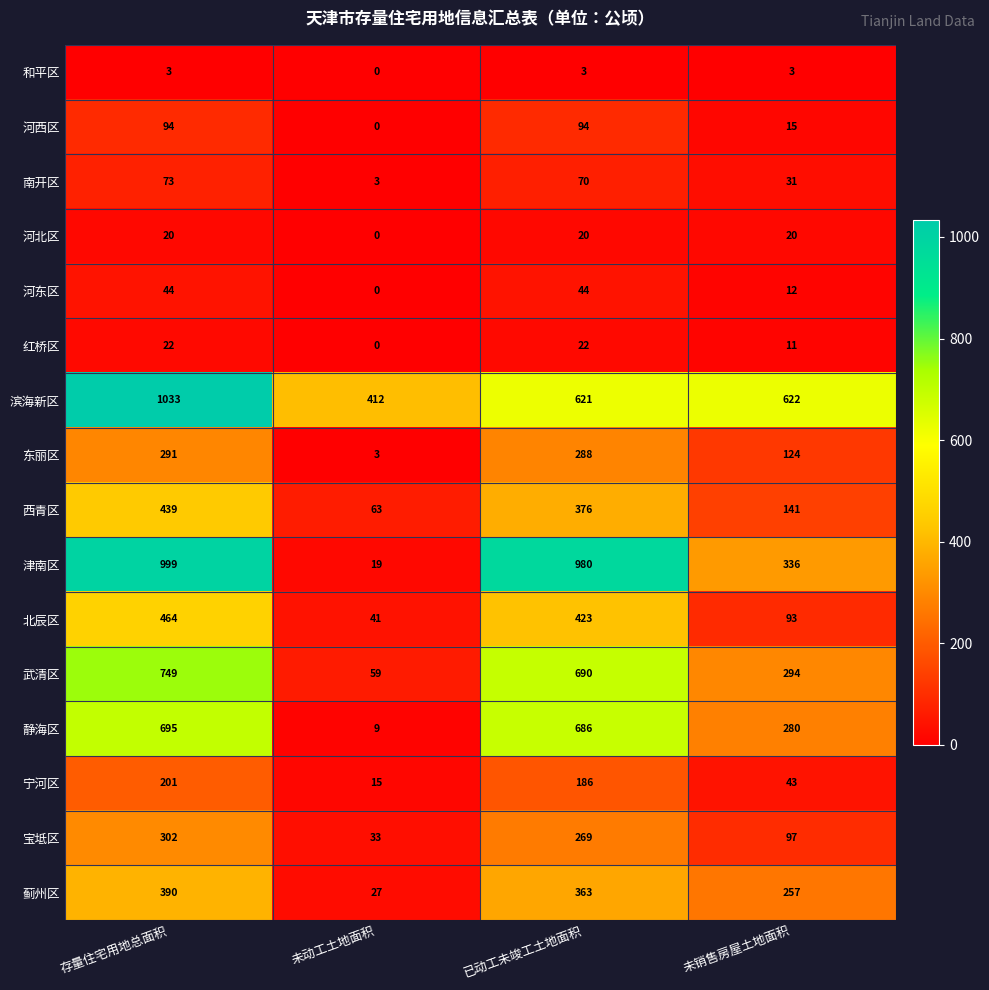

Which series has the largest range (max minus min)?

津南区